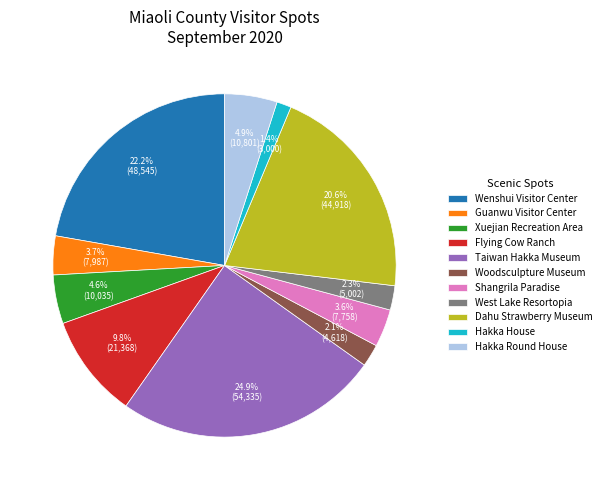

The Wenshui Visitor Center slice represents 11% of the pie. True or false?

False